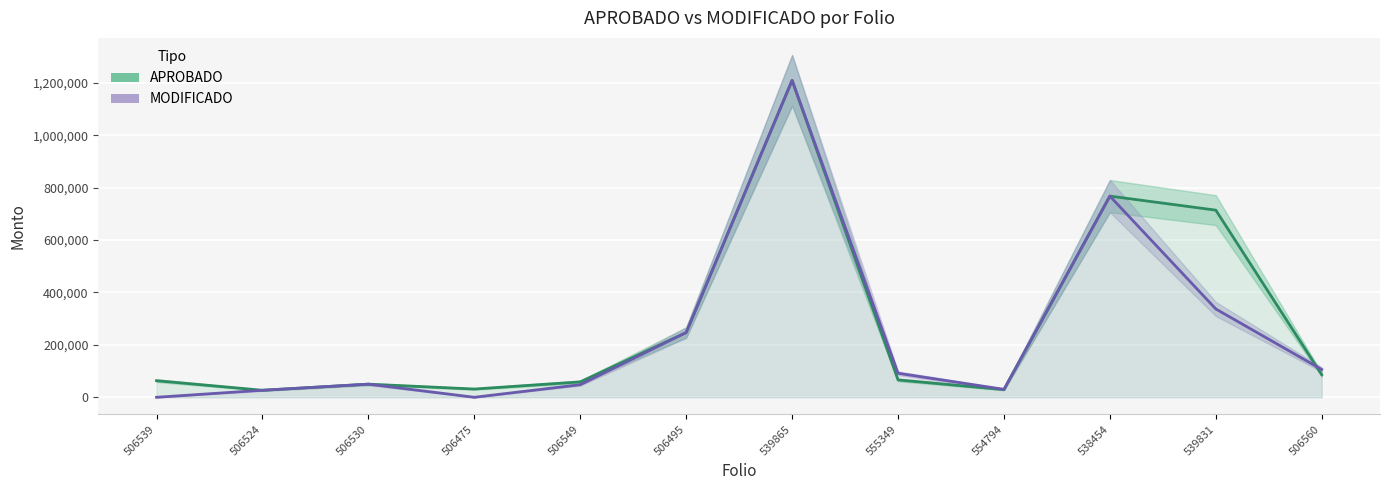

What are all the series names shown in the legend?

APROBADO, MODIFICADO